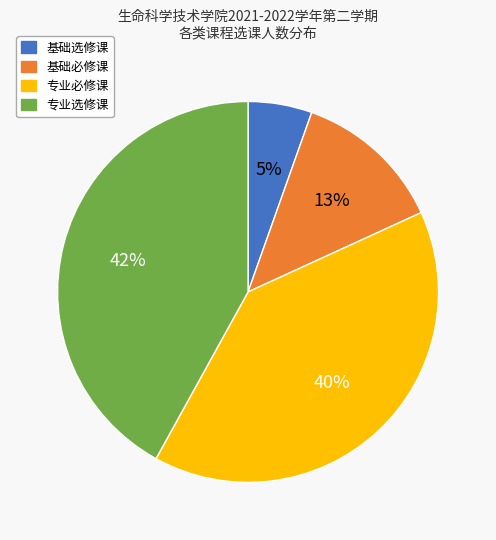

Do 专业必修课 and 基础选修课 together represent more than half of the pie?

No